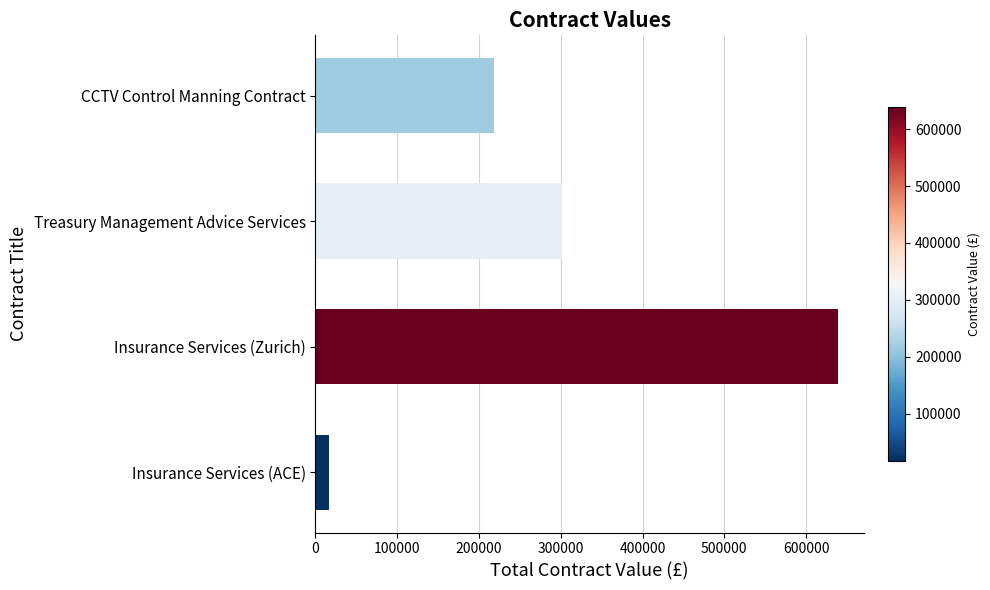

How many distinct data groups are displayed?

1